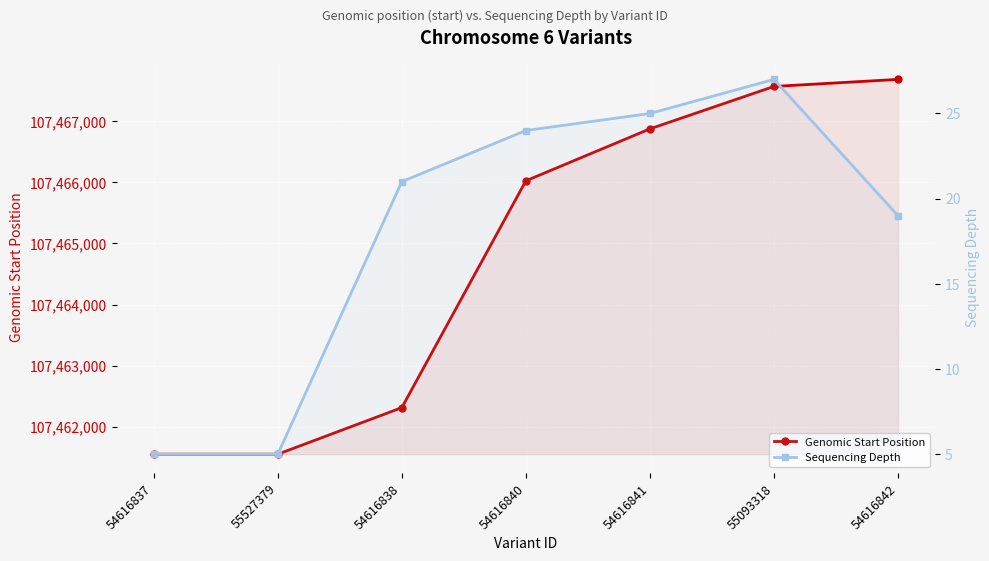

How many values in the Sequencing Depth series are below 21?

3